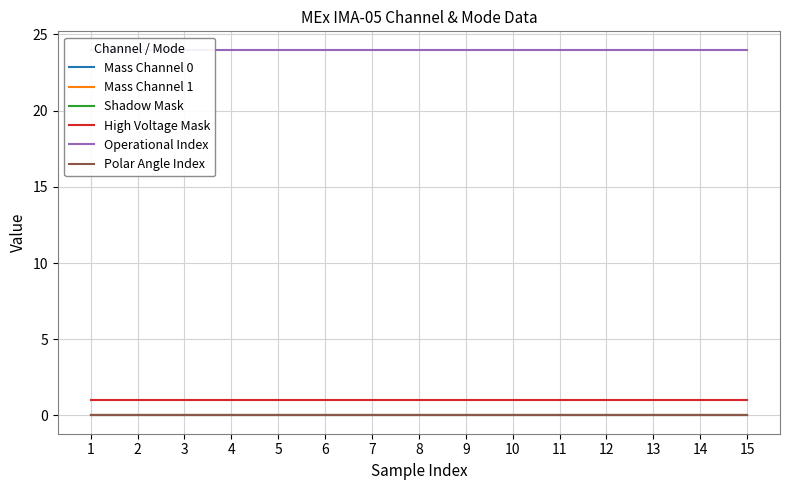

Reading left to right, list all the values displayed in this chart.

Mass Channel 0: 1=0	2=0	3=0	4=0	5=0	6=0	7=0	8=0	9=0	10=0	11=0	12=0	13=0	14=0	15=0
Mass Channel 1: 1=0	2=0	3=0	4=0	5=0	6=0	7=0	8=0	9=0	10=0	11=0	12=0	13=0	14=0	15=0
Shadow Mask: 1=0	2=0	3=0	4=0	5=0	6=0	7=0	8=0	9=0	10=0	11=0	12=0	13=0	14=0	15=0
High Voltage Mask: 1=1	2=1	3=1	4=1	5=1	6=1	7=1	8=1	9=1	10=1	11=1	12=1	13=1	14=1	15=1
Operational Index: 1=24	2=24	3=24	4=24	5=24	6=24	7=24	8=24	9=24	10=24	11=24	12=24	13=24	14=24	15=24
Polar Angle Index: 1=0	2=0	3=0	4=0	5=0	6=0	7=0	8=0	9=0	10=0	11=0	12=0	13=0	14=0	15=0